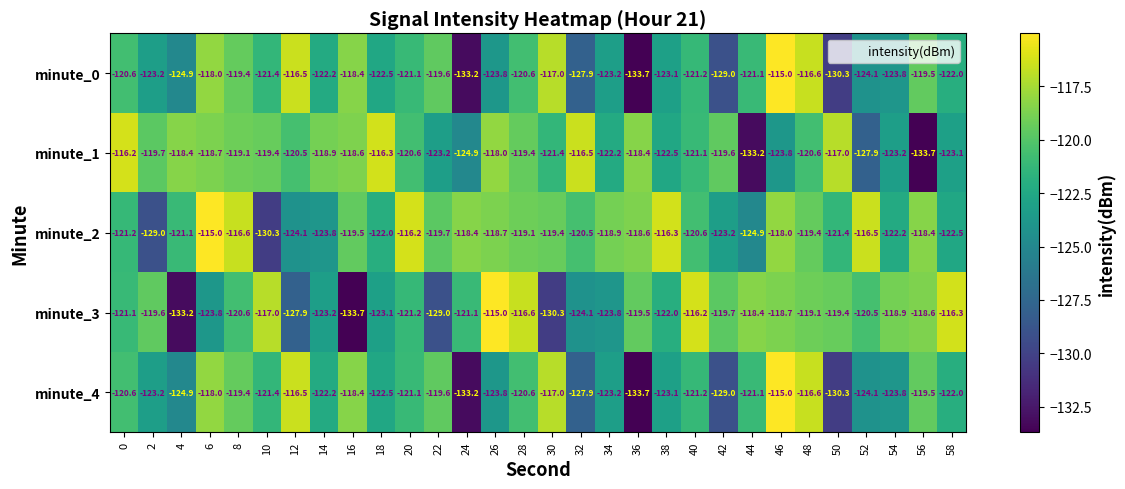

The minute_0 series shows -127.9 at 32. True or false?

True